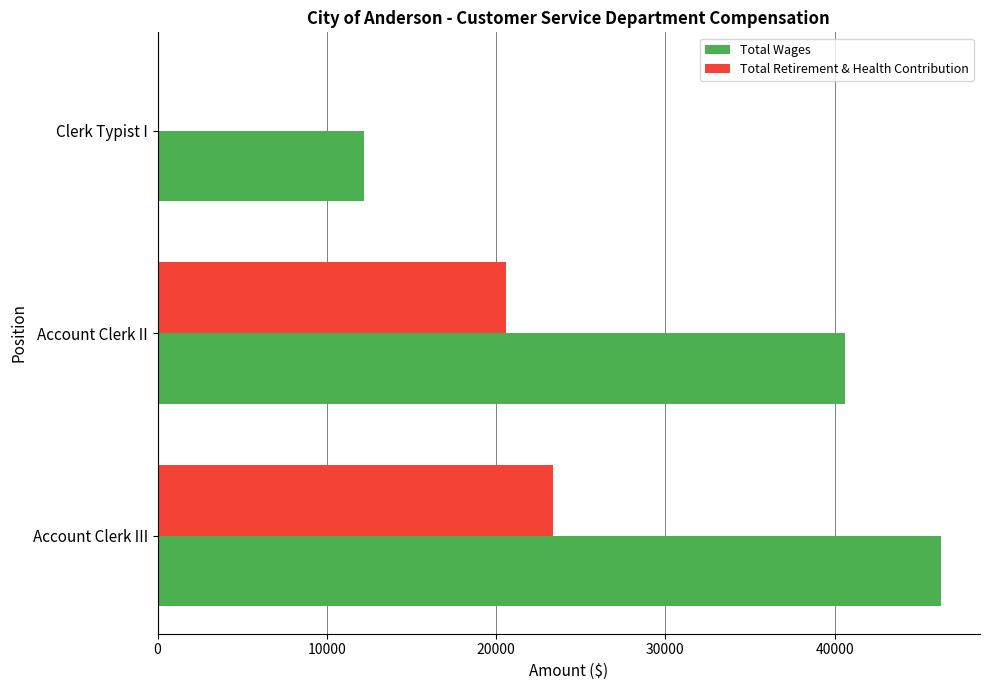

At which category is the sum across all series the highest?

Account Clerk III